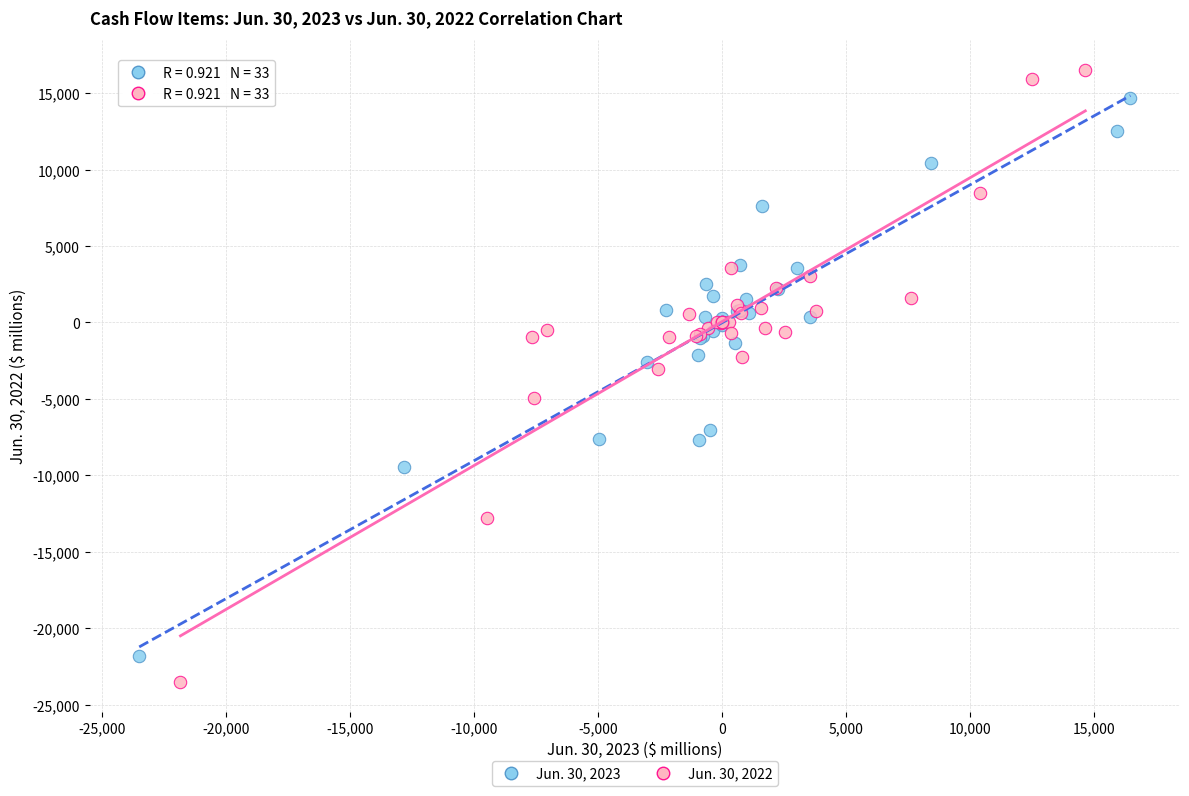

Which series contains the highest Y value?

Jun. 30, 2022